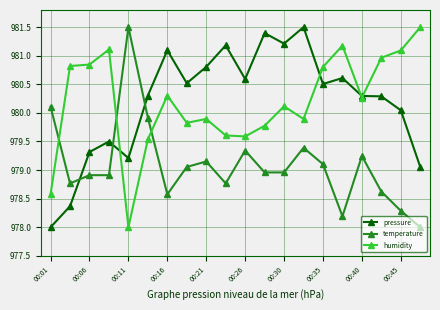

After their last crossing, which series has the higher values: humidity or temperature?

humidity